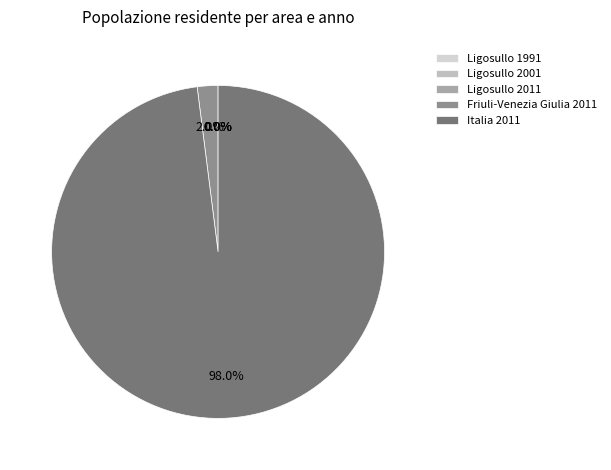

How many slices are in this pie chart?

5